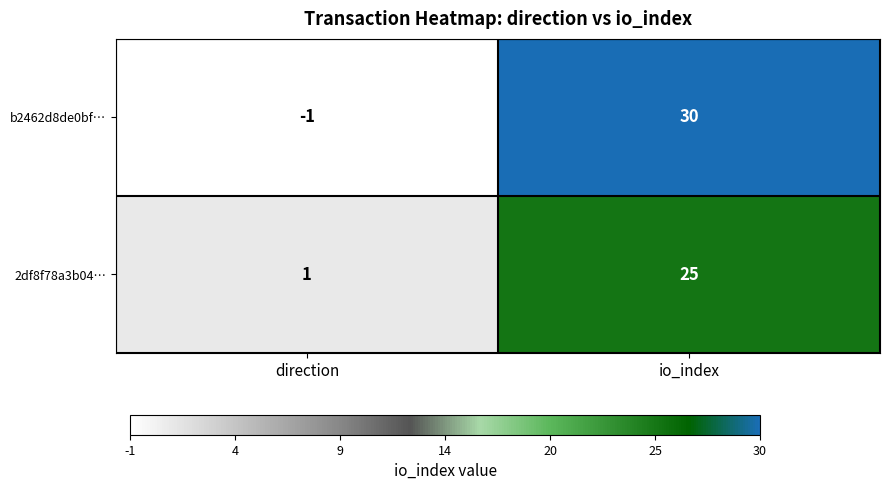

Rank the series by their maximum value, from highest to lowest.

b2462d8de0bf…, 2df8f78a3b04…